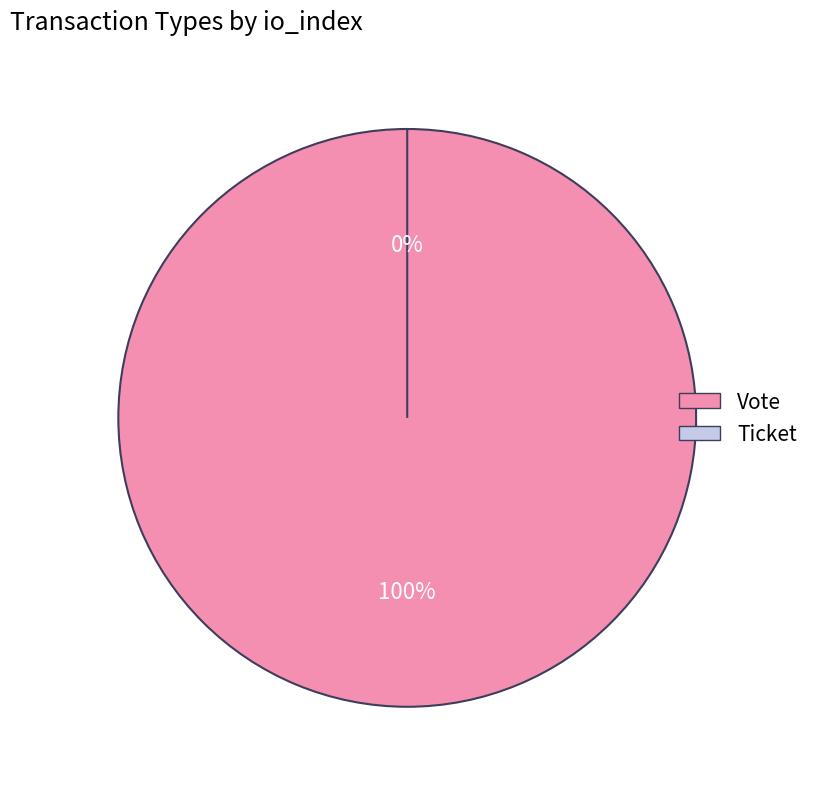

What is the change in value from Vote to Ticket?

-1